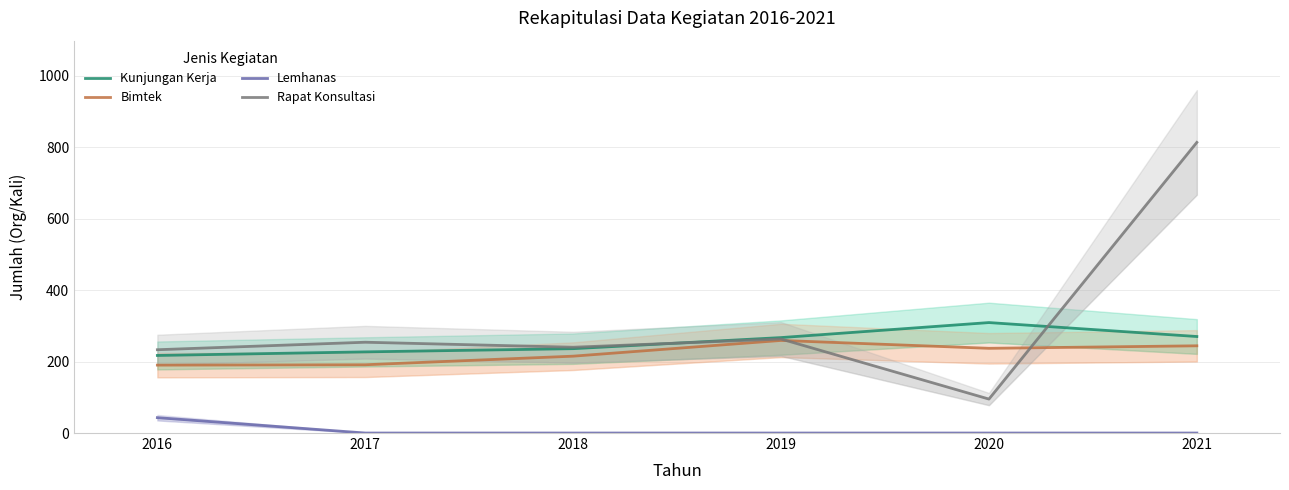

True or false: Bimtek and Kunjungan Kerja cross at least once.

False